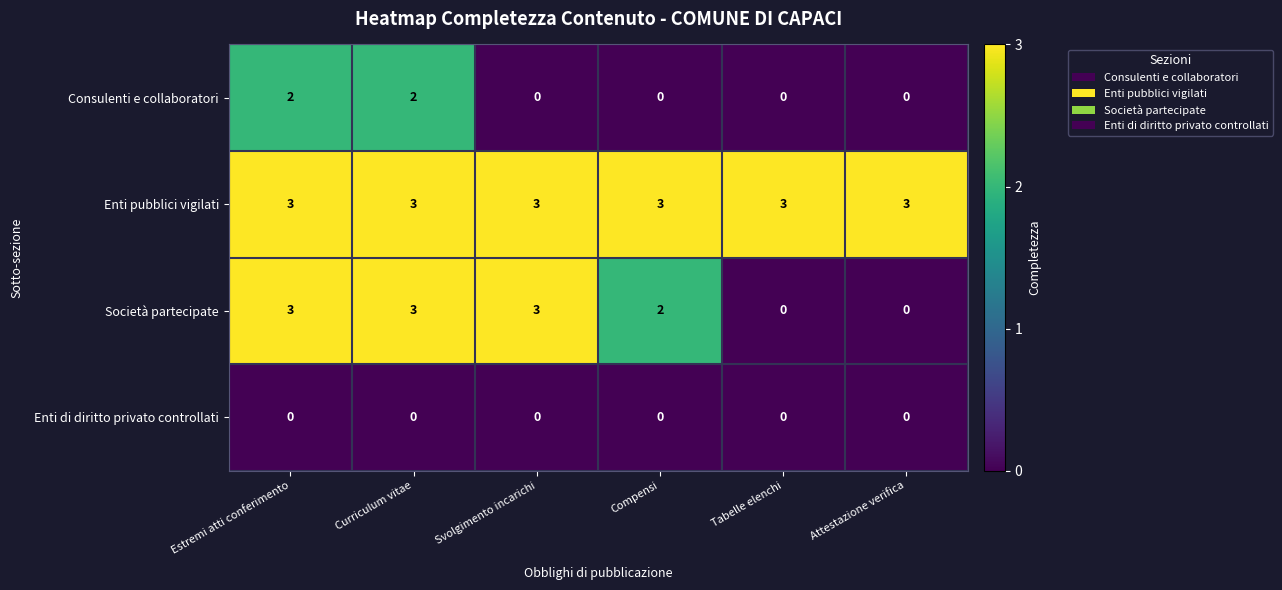

Reading left to right, extract all data points from this chart.

Consulenti e collaboratori: 2	2	0	0	0	0
Enti pubblici vigilati: 3	3	3	3	3	3
Società partecipate: 3	3	3	2	0	0
Enti di diritto privato controllati: 0	0	0	0	0	0